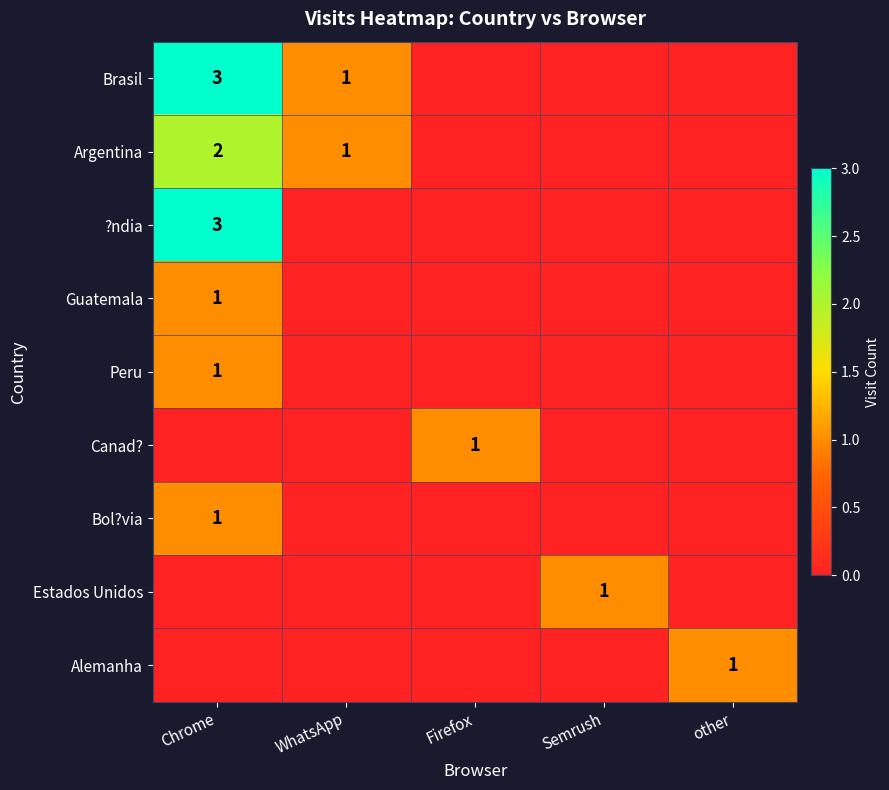

True or false: Brasil has a value of 3 at Chrome.

True